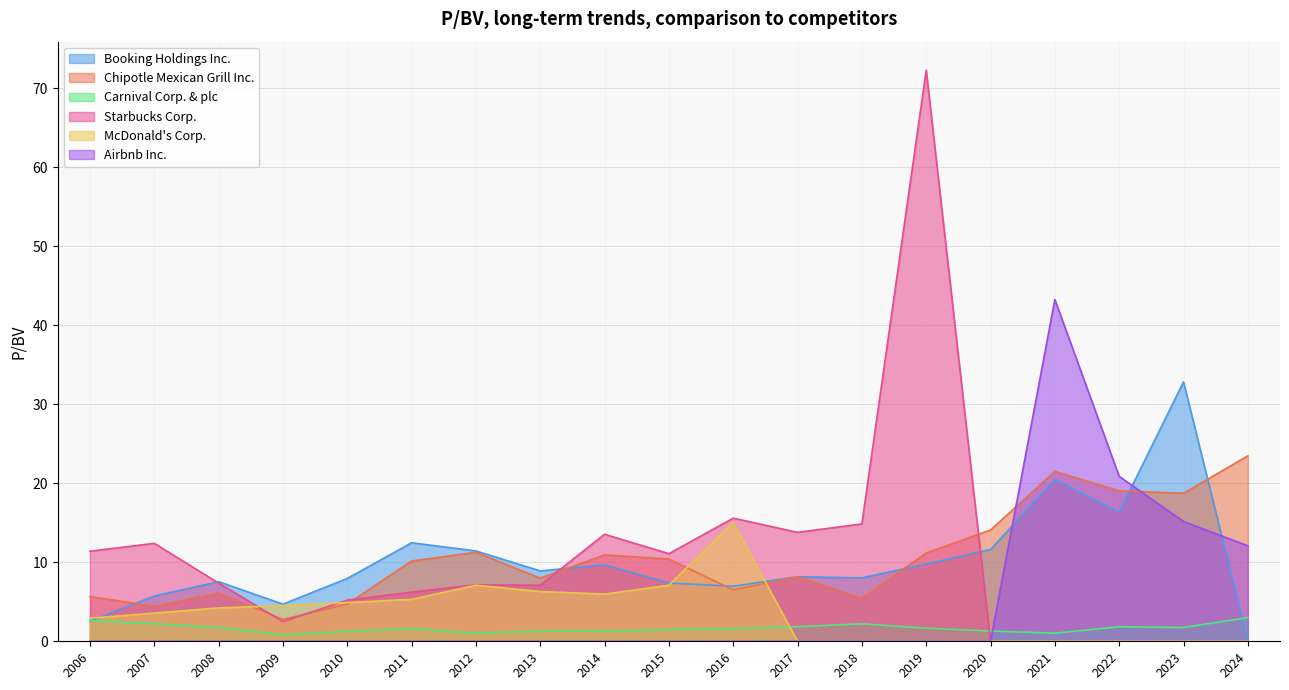

What is the highest value of the McDonald's Corp. series?

15.1